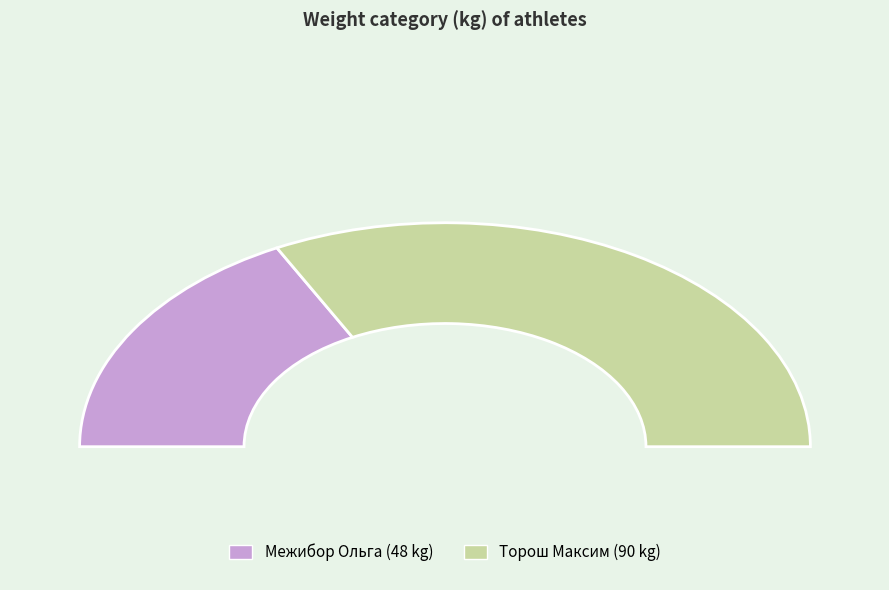

What is the smallest slice in the pie chart?

Межибор Ольга